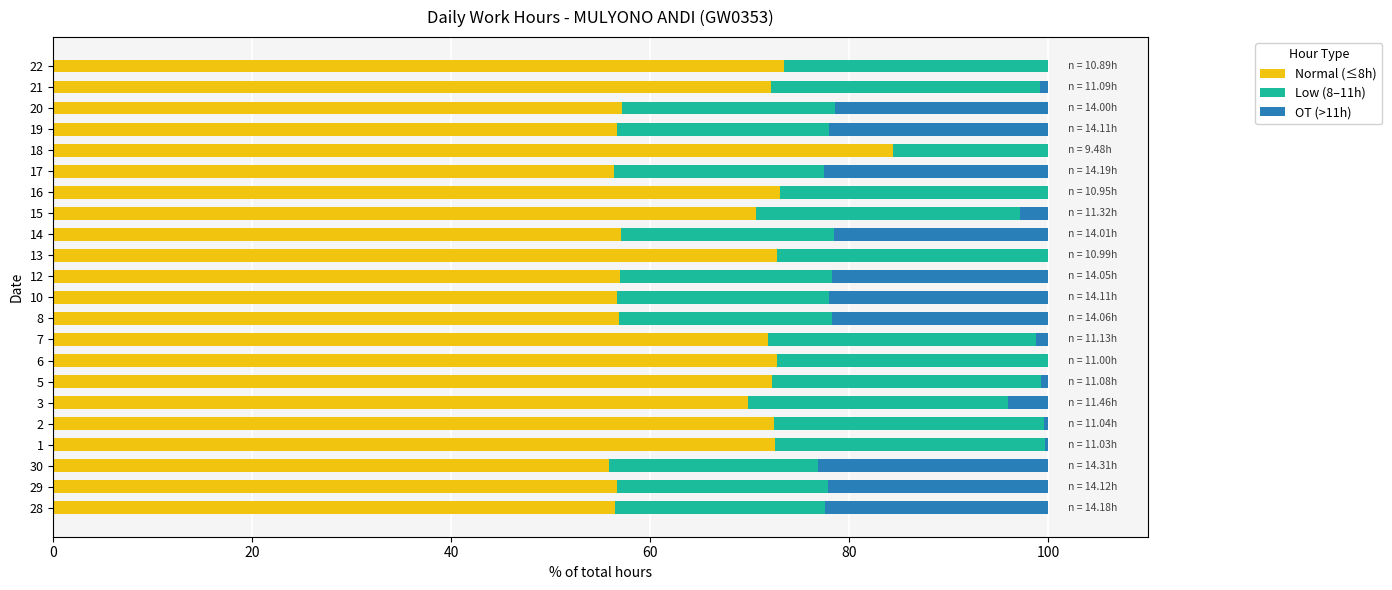

At which label does Normal (≤8h) reach its peak?

18